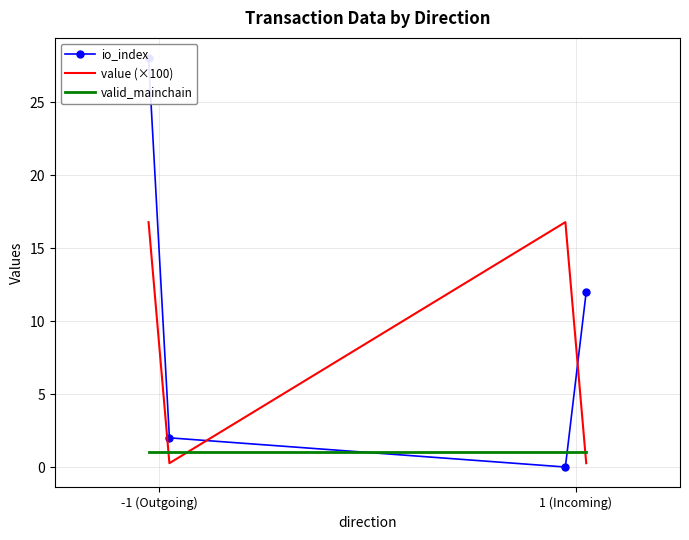

At which category is the sum across all series the highest?

-1 (Outgoing)